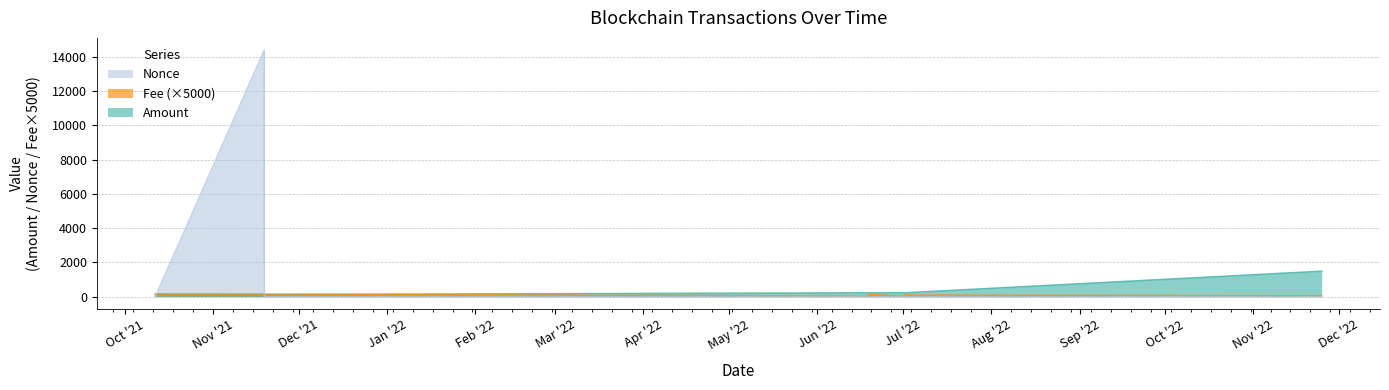

Is the value of Nonce at 2021-11-18 22:51:00 greater than the value of Fee at 2022-06-18 22:39:00?

No